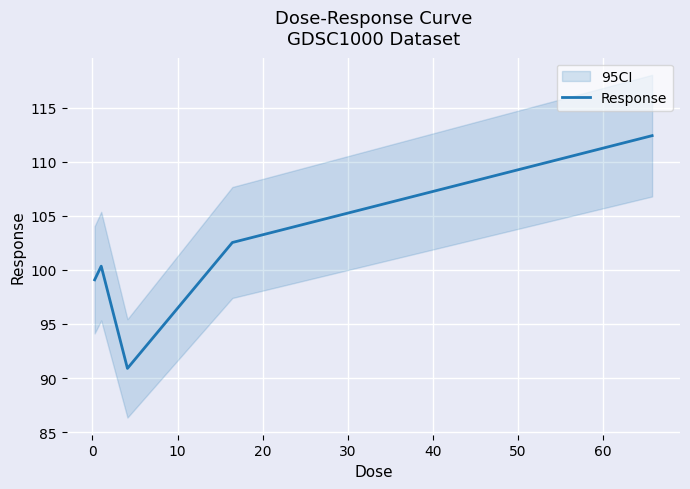

How many points are lower than both their immediate neighbors (excluding endpoints)?

1